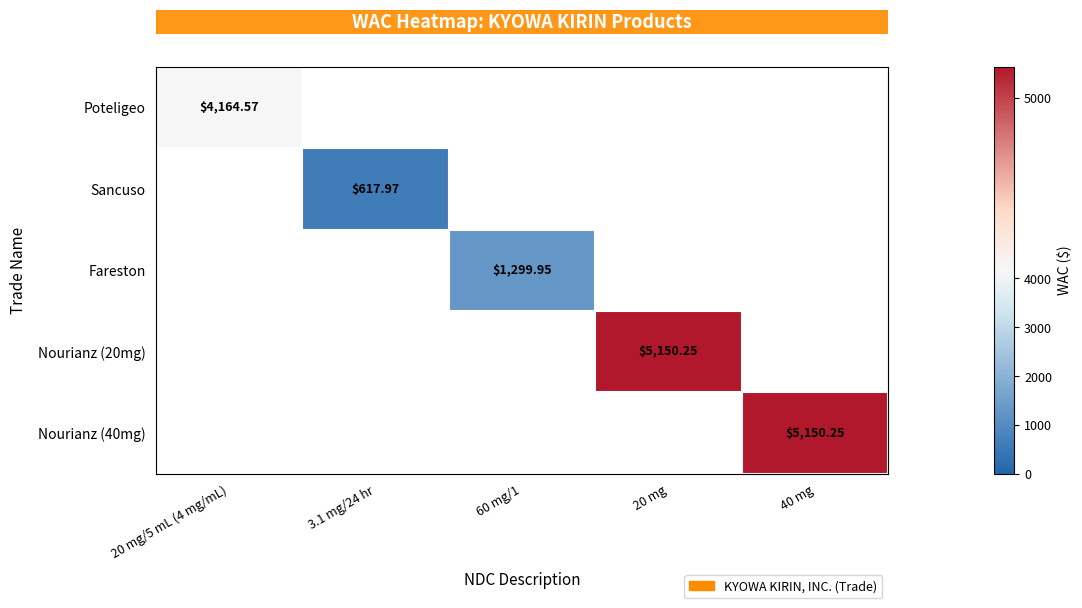

Between 20 mg/5 mL (4 mg/mL) and 40 mg, which is larger?

40 mg